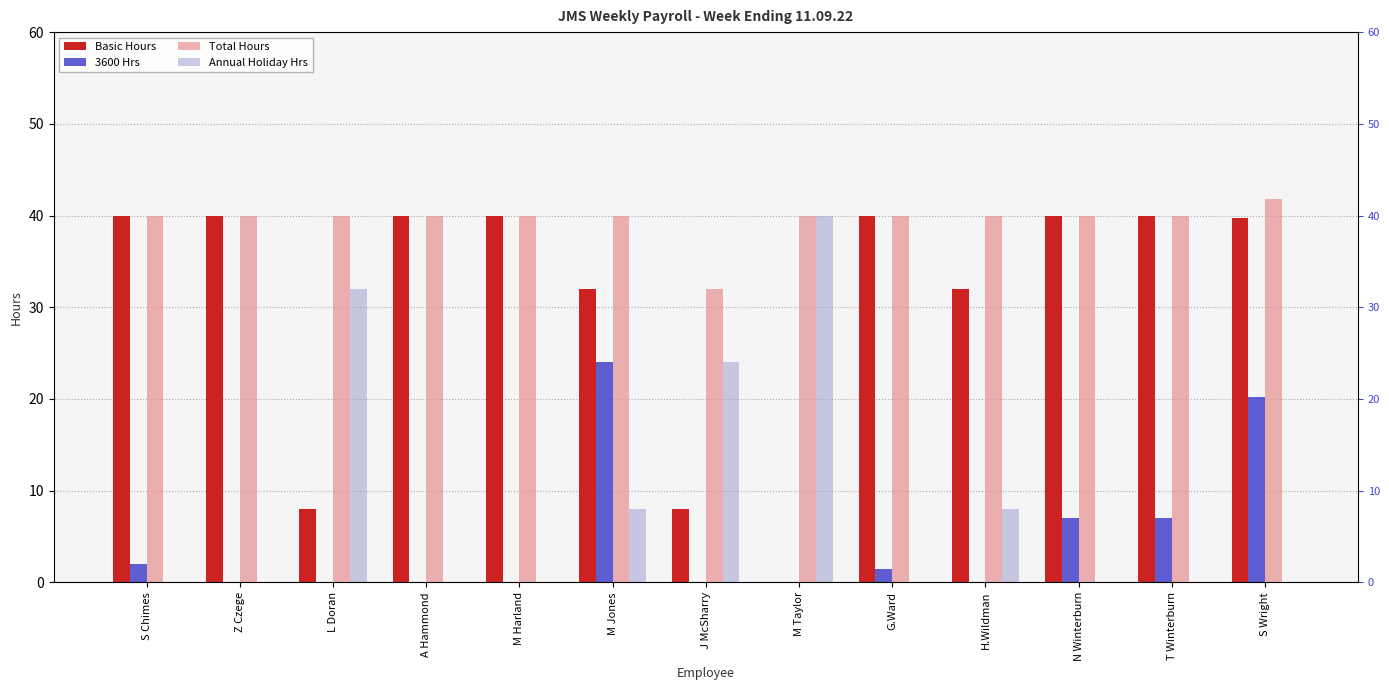

What is the average value of the 3600 Hrs series?

4.8